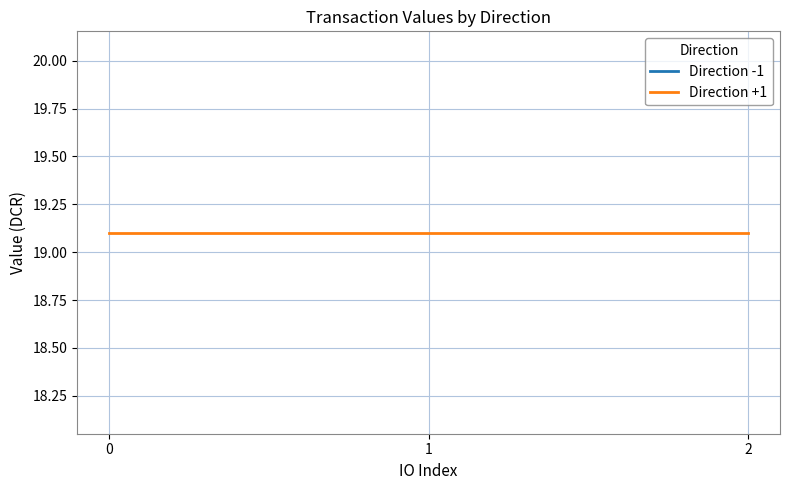

True or false: value has more than 1 interior local peaks.

False